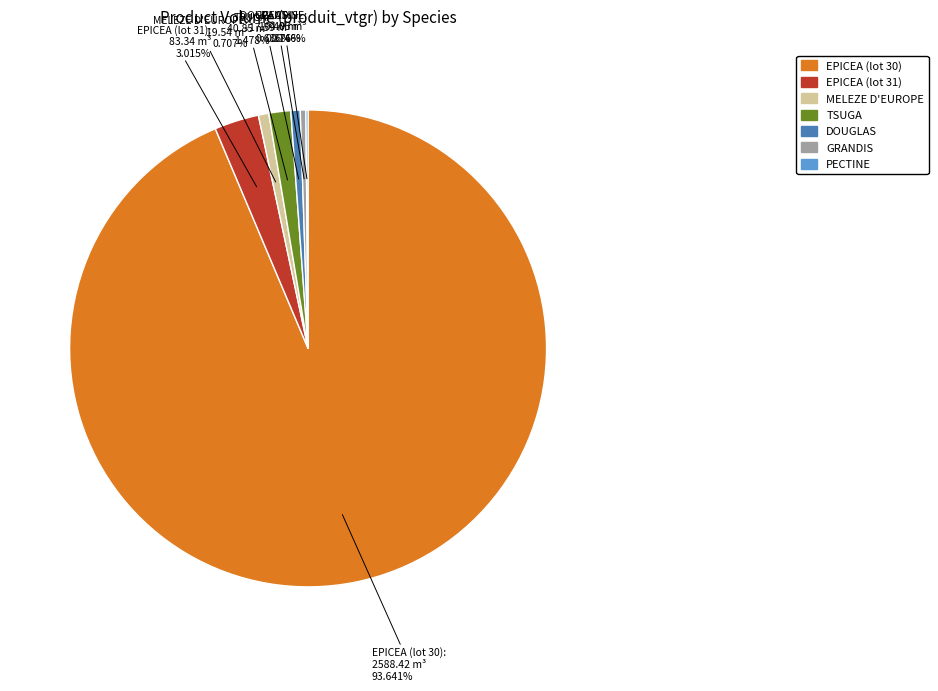

Does any single category account for the majority?

Yes